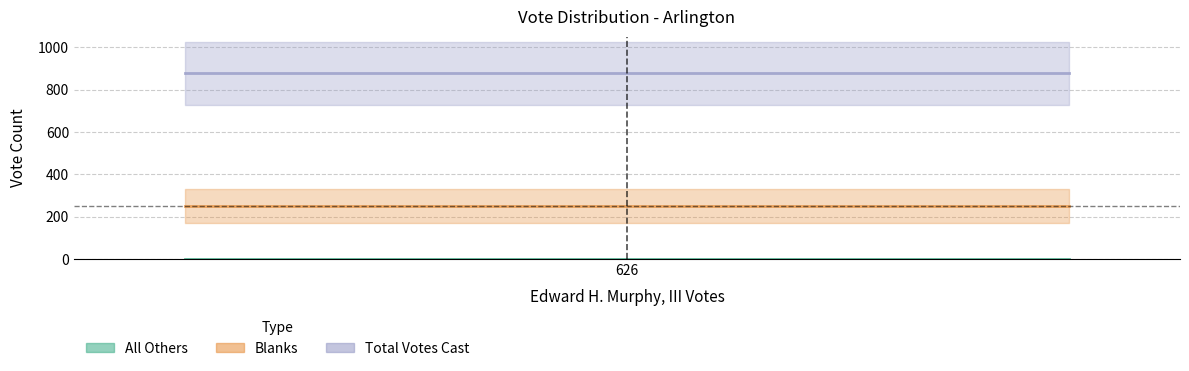

Does the chart display data point markers on the line(s)?

No